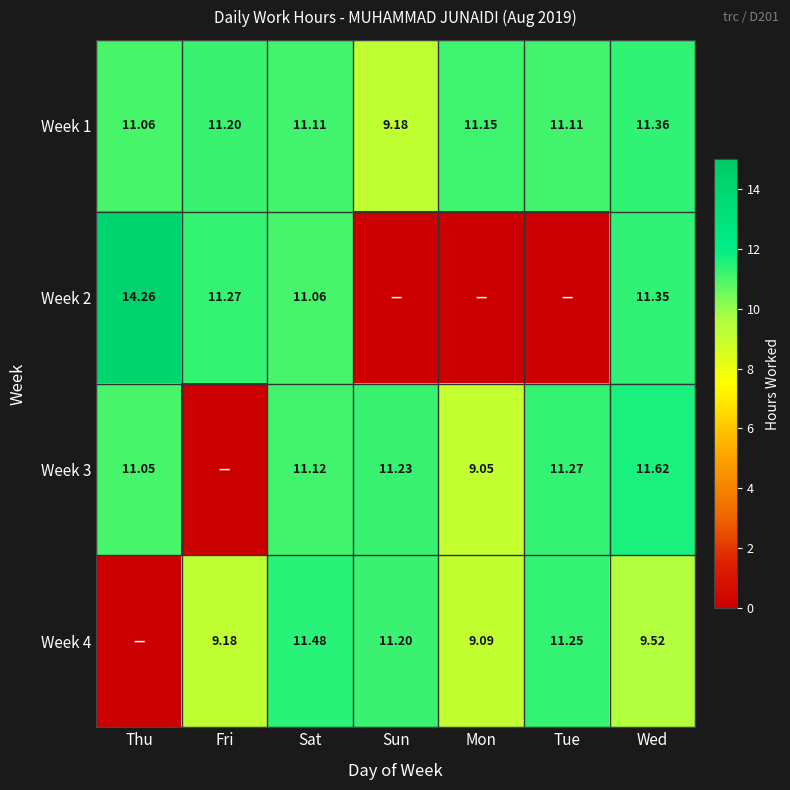

How many data points in Week 1 are less than 11?

1